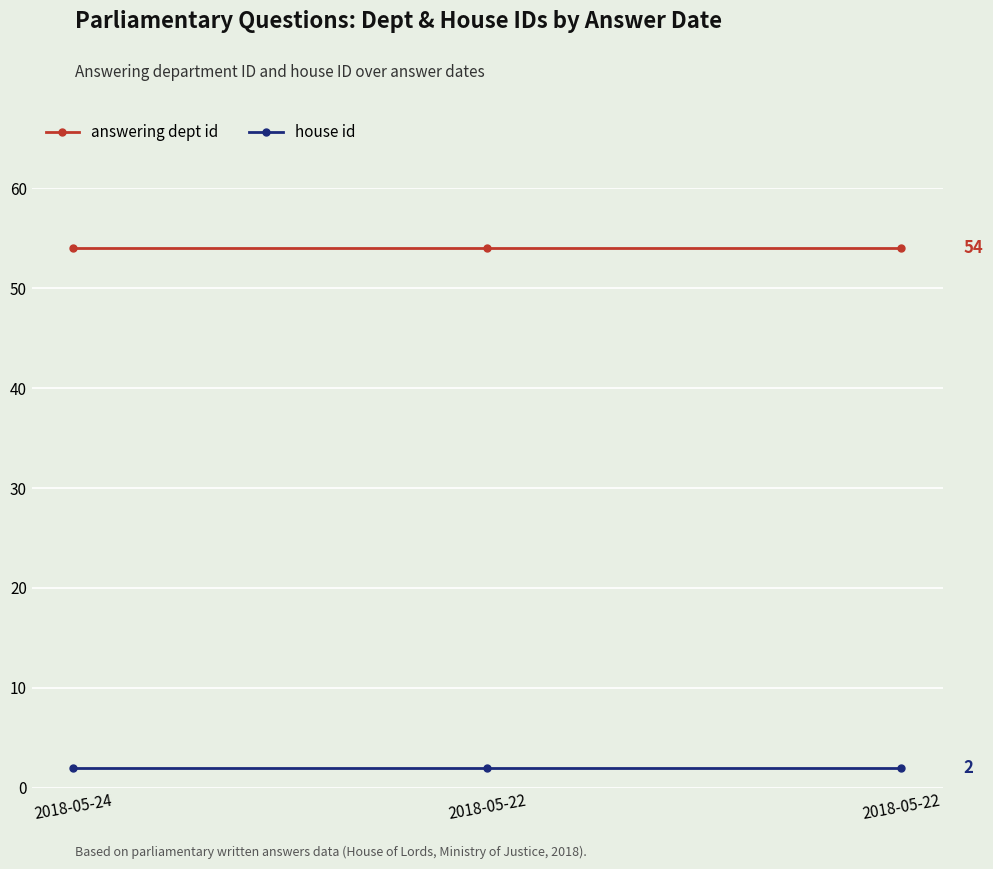

How many data points does each series have?

3